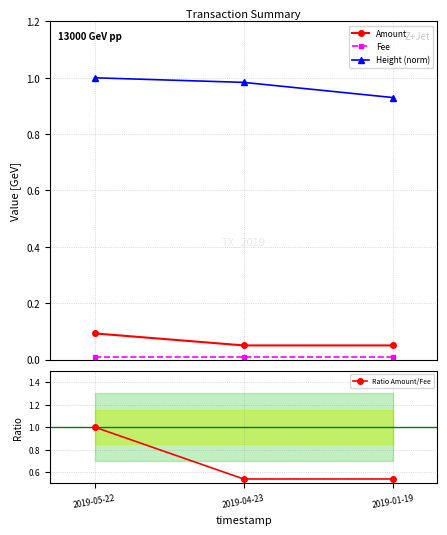

The value of Height (norm) at 2019-05-22 is 1.0. True or false?

True